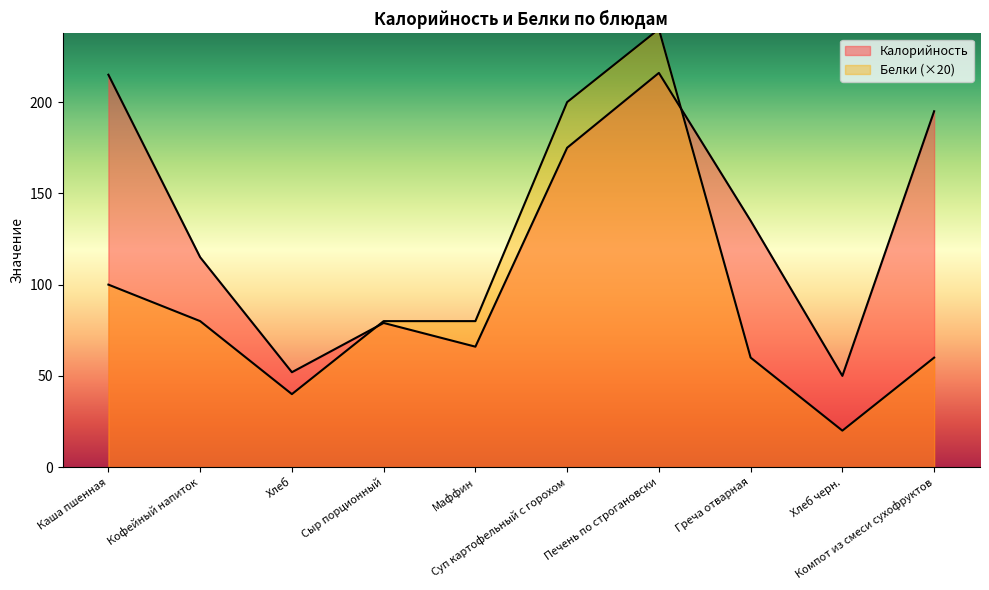

How many interior local peaks does the Белки series have?

1